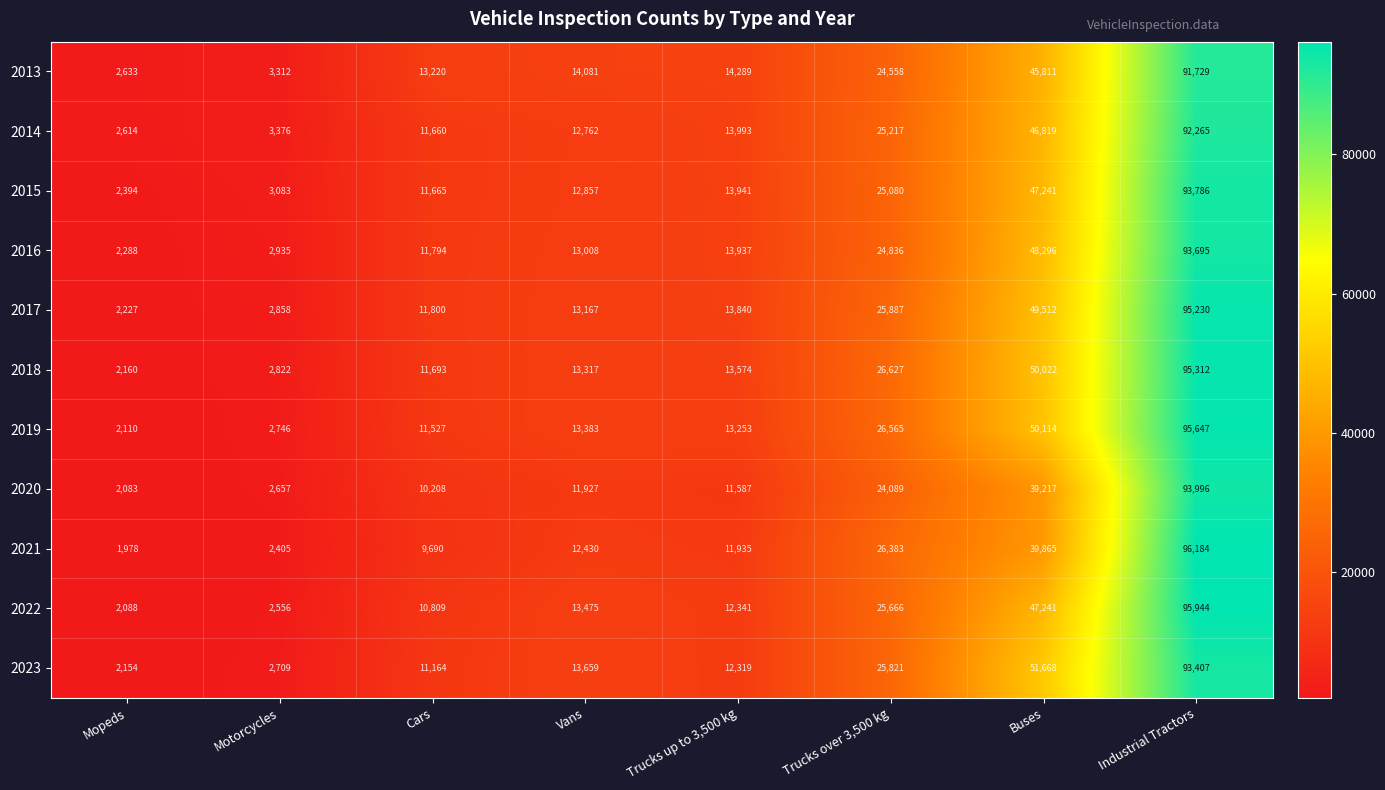

Which label corresponds to the smallest value in the chart?

Mopeds